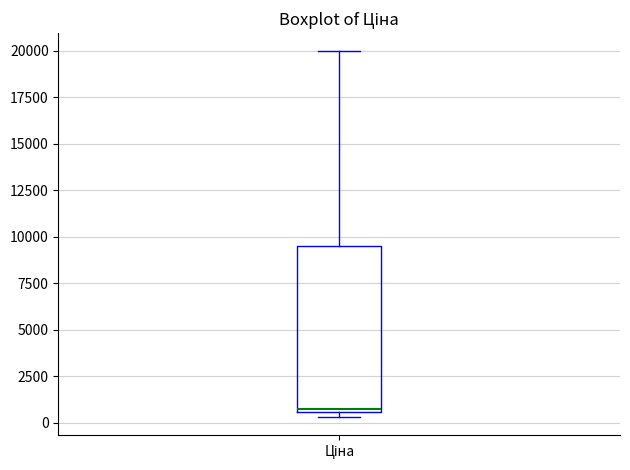

Transcribe this box plot: give where the median line is, the range the box spans, and where the two whiskers end, as read against the y-axis. The values are not printed on the chart, so give them approximately, as read against the axis.

median 500 (just above the box's lower edge), box 500 to 9500, whiskers 500 (just below the box's lower edge) to 20000